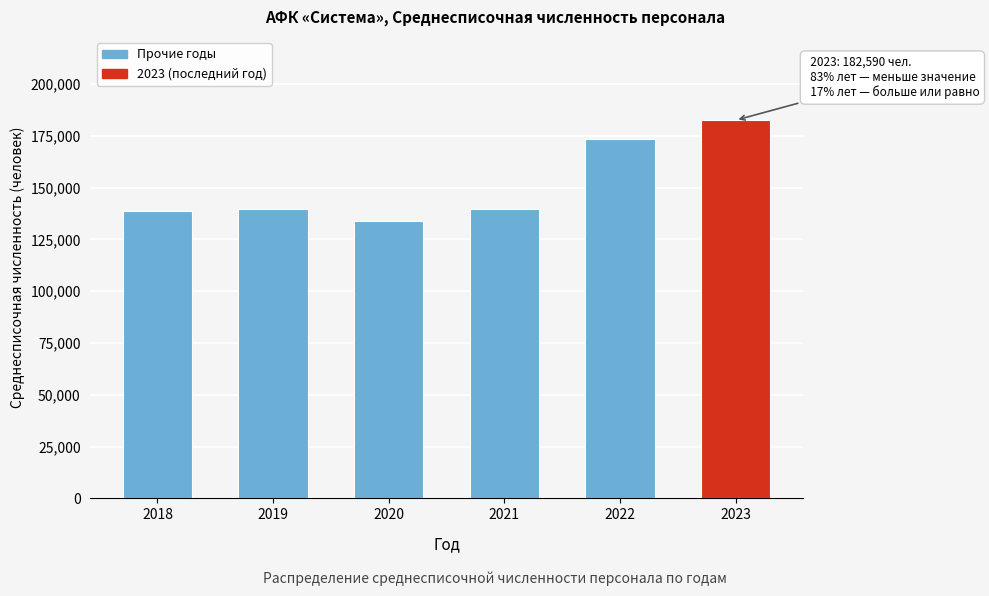

What is the minimum value shown in the chart?

134143